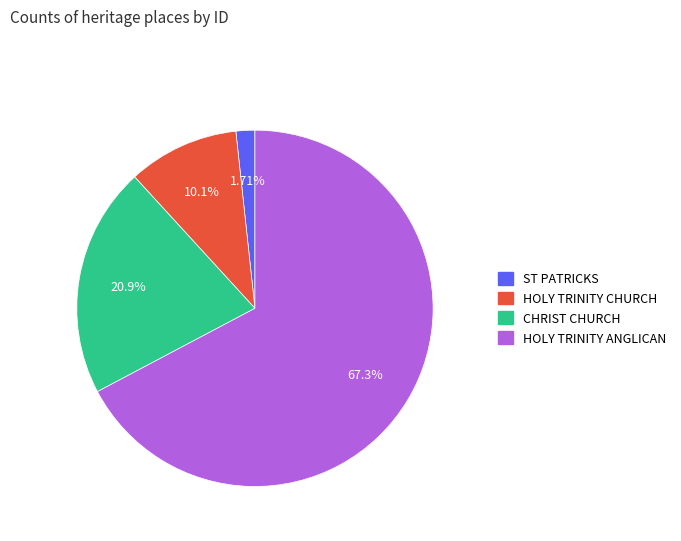

Is there any slice that represents more than half of the pie?

Yes